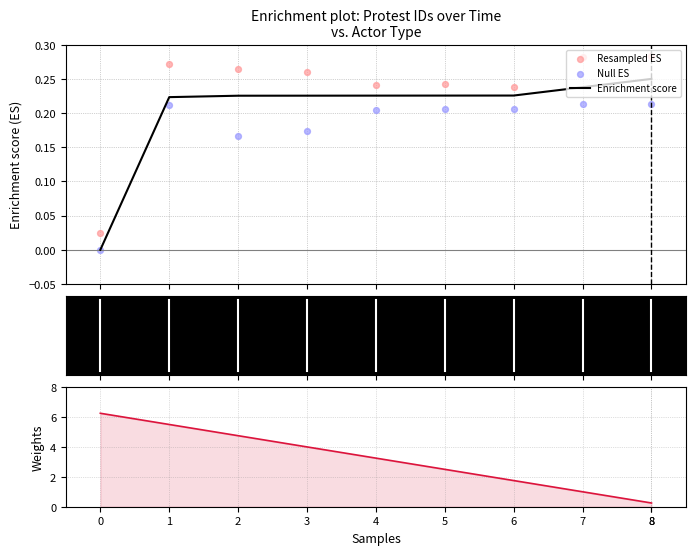

Which series contains the lowest Y value?

Enrichment score